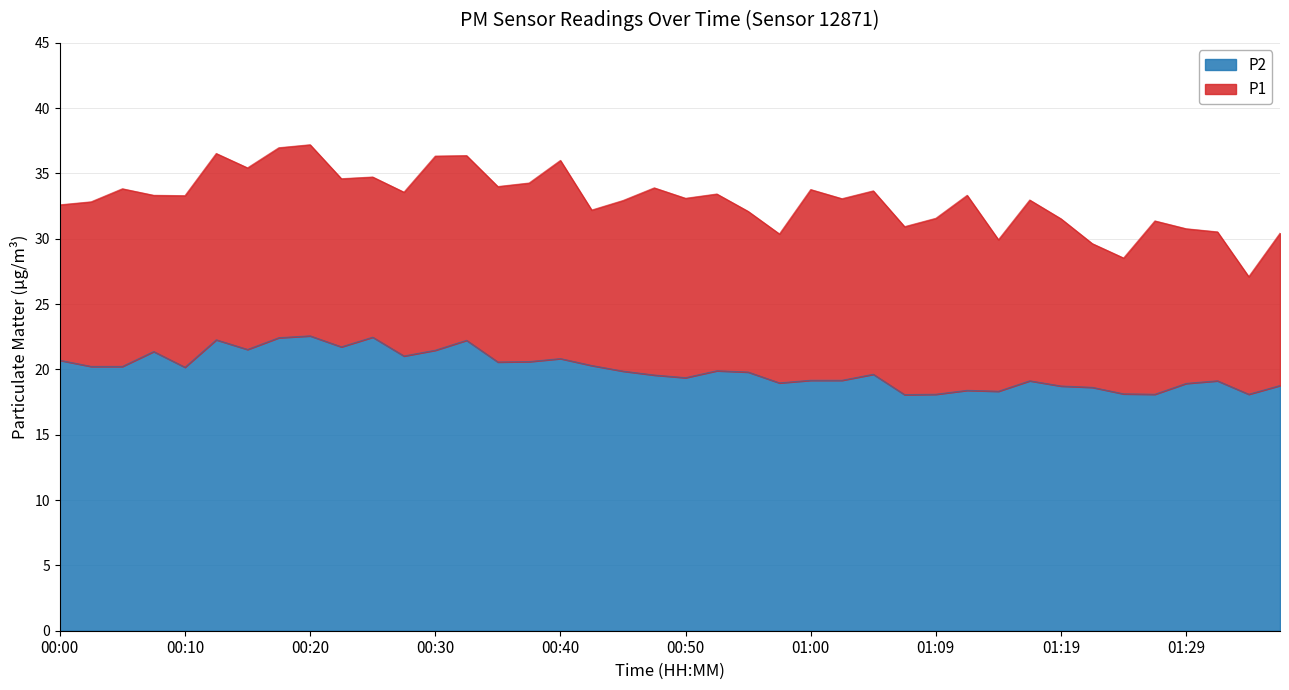

What is the total value across all series at 00:57?

49.3